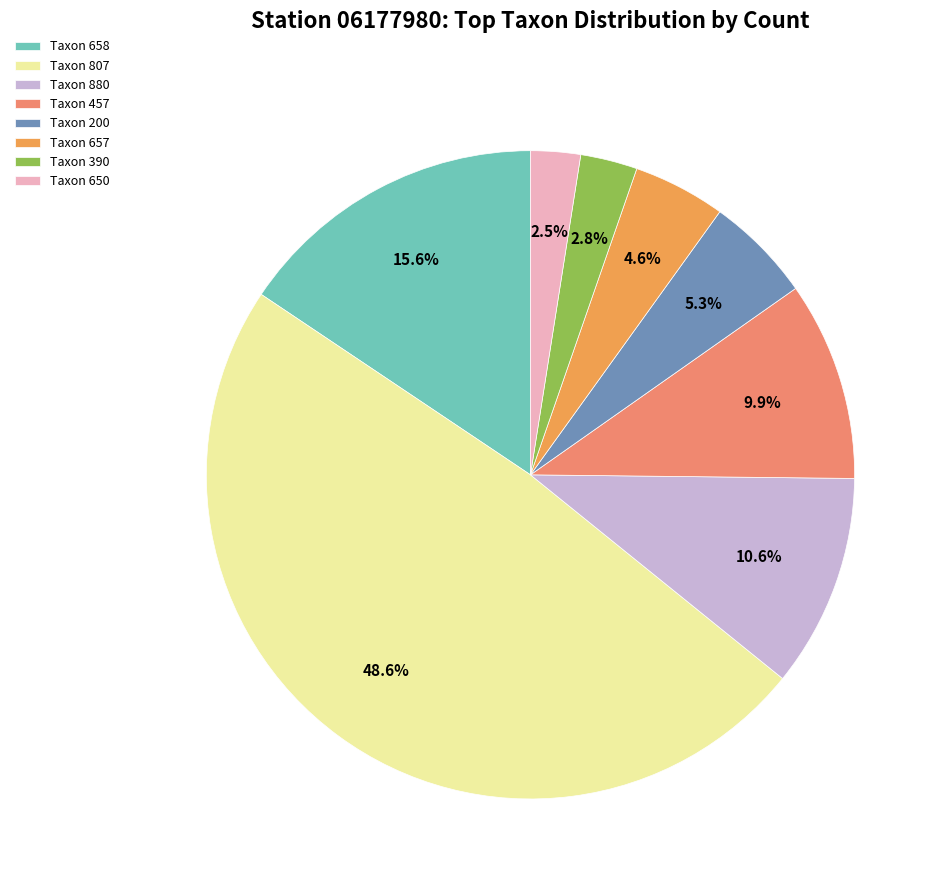

Do Taxon 658 and Taxon 807 together represent more than half of the pie?

Yes